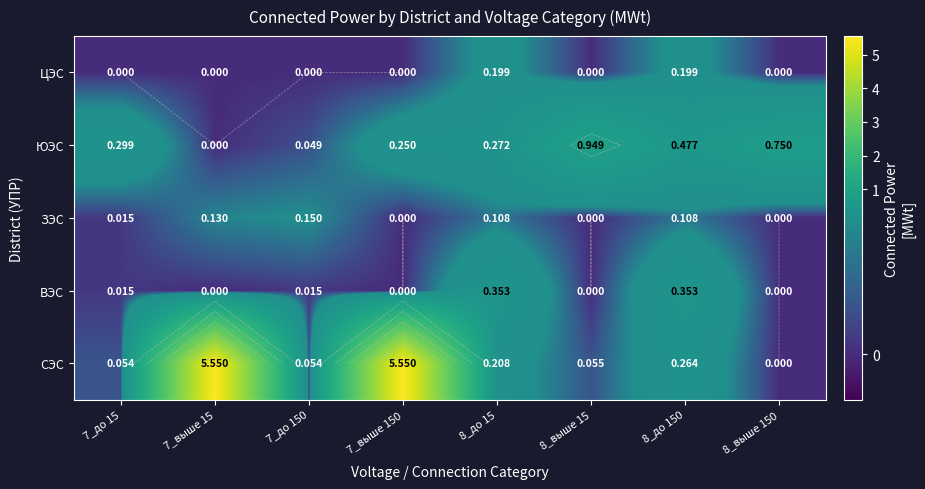

At how many categories does at least one series exceed 2?

2